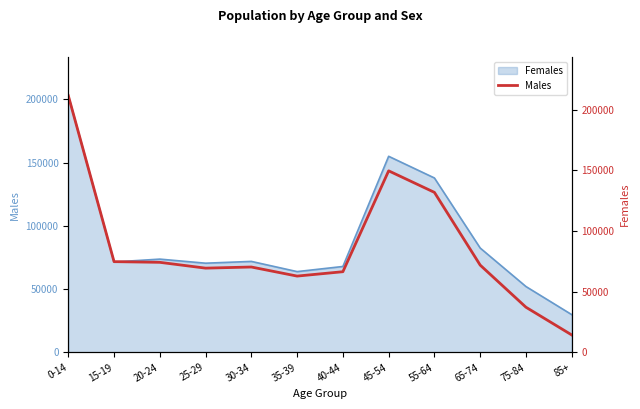

At which category does the data reach its first local valley?

25-29